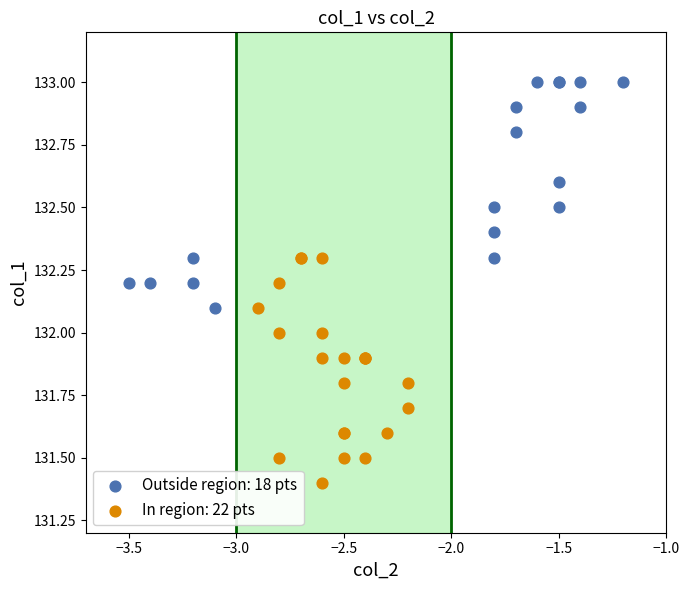

Which series reaches the minimum Y coordinate?

In region: 22 pts